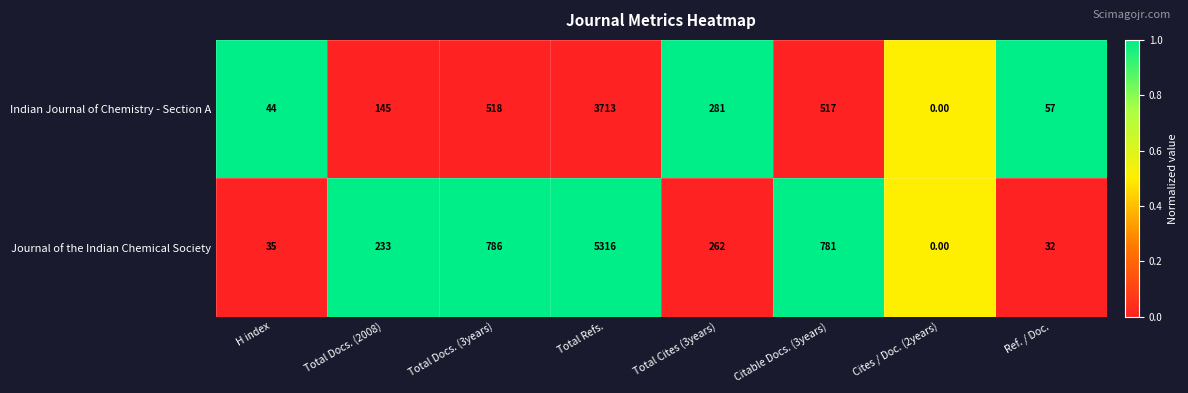

How many categories are shown in the chart?

8